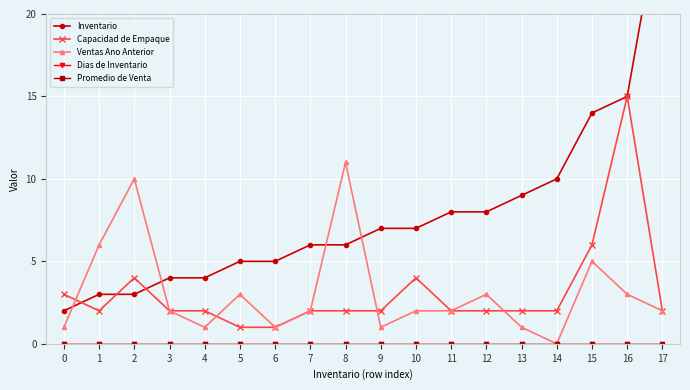

True or false: Dias de Inventario has more than 0 interior local peaks.

False